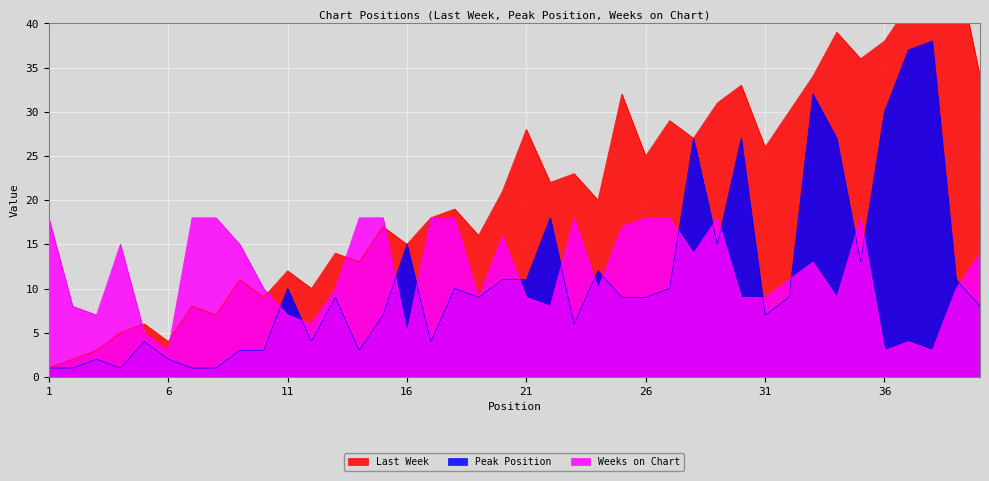

After their last crossing, which series has the higher values: Last Week or Weeks on Chart?

Last Week